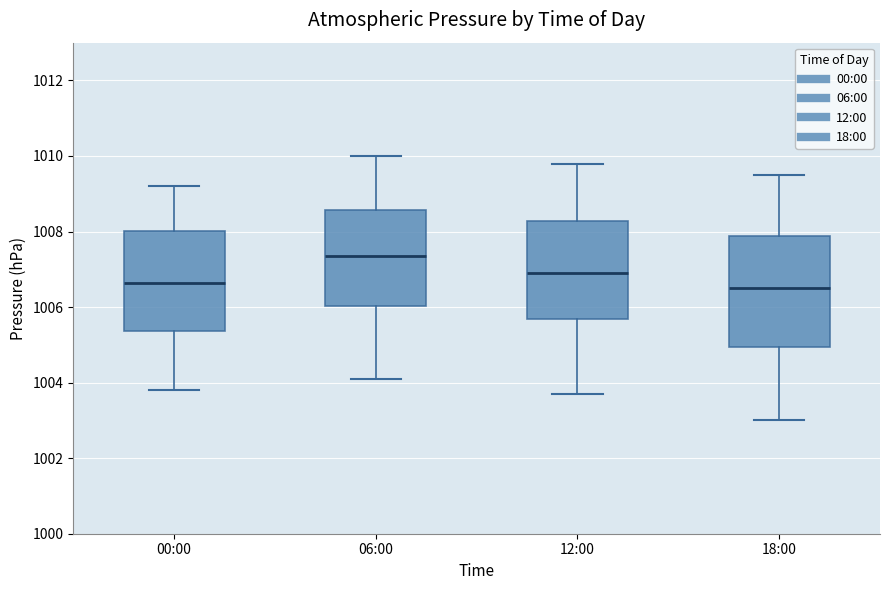

Reading left to right, transcribe this box plot: for each box, give where its median line is, the range the box spans, and where its two whiskers end, as read against the y-axis. The values are not printed on the chart, so give them approximately, as read against the axis.

00:00: median 1006.6, box 1005.4 to 1008.0, whiskers 1003.8 to 1009.2
06:00: median 1007.4, box 1006.0 to 1008.6, whiskers 1004.2 to 1010.0
12:00: median 1007.0, box 1005.6 to 1008.2, whiskers 1003.8 to 1009.8
18:00: median 1006.6, box 1005.0 to 1007.8, whiskers 1003.0 to 1009.6